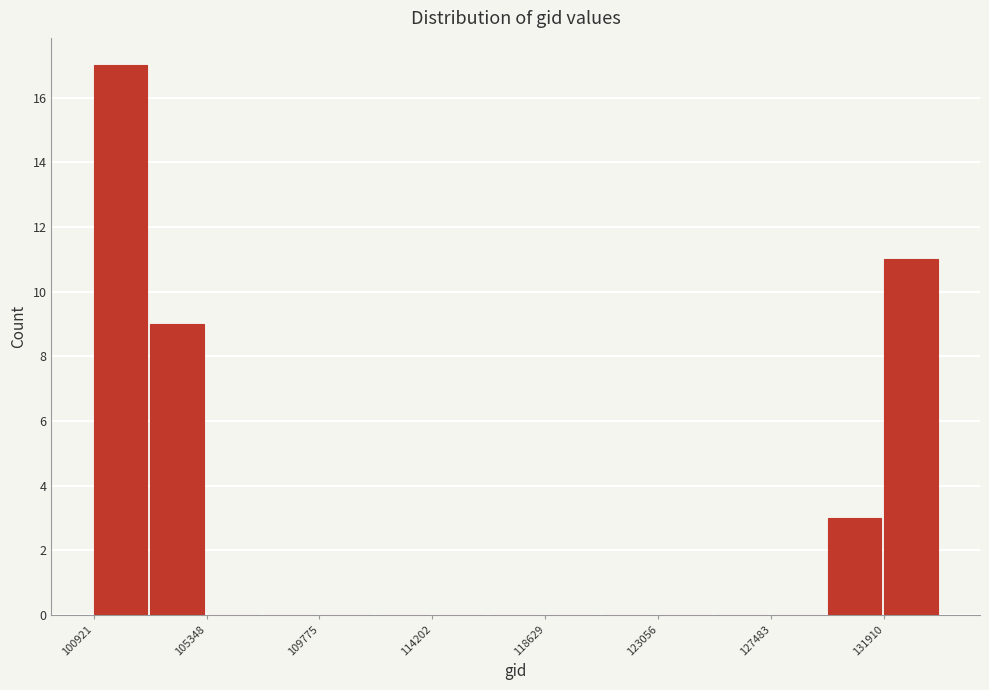

Reading left to right, transcribe this chart: for each bar, give the range it covers on the x-axis and its height. Neither the bar edges nor the heights are printed on the chart, so give them approximately, as read against the axes.

101000 to 103000: 17
103000 to 105500: 9
105500 to 107500: 0
107500 to 110000: 0
110000 to 112000: 0
112000 to 114000: 0
114000 to 116500: 0
116500 to 118500: 0
118500 to 121000: 0
121000 to 123000: 0
123000 to 125500: 0
125500 to 127500: 0
127500 to 129500: 0
129500 to 132000: 3
132000 to 134000: 11